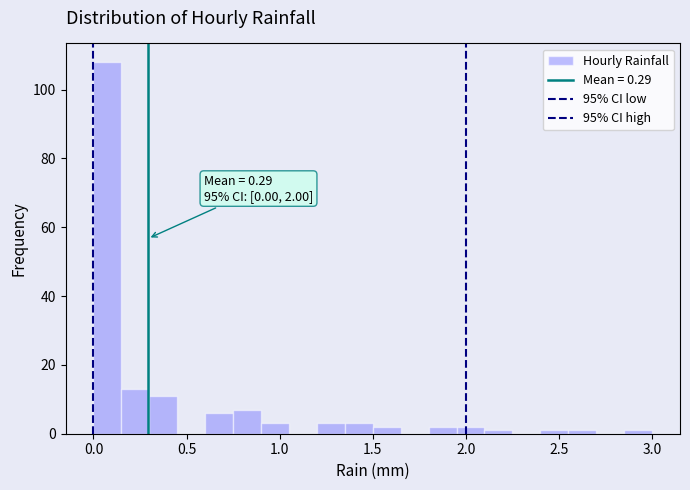

Read against the x-axis, roughly where is the centre of the tallest bar?

0.10